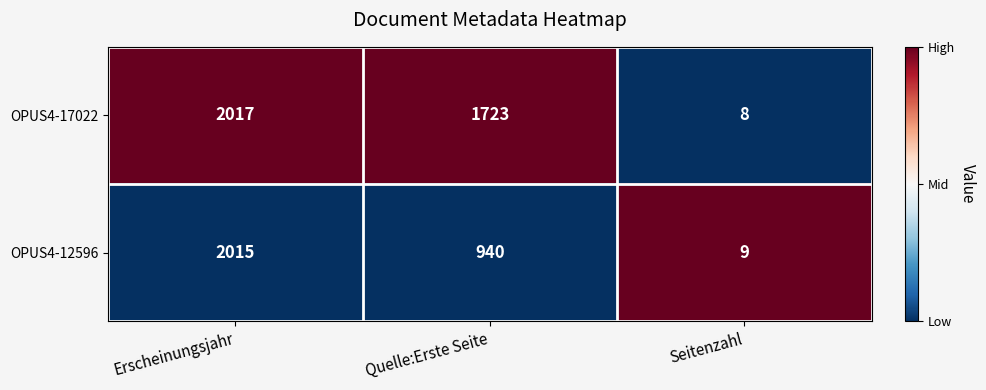

Reading left to right, list all the values displayed in this chart.

OPUS4-17022: Erscheinungsjahr=2017	Quelle:Erste Seite=1723	Seitenzahl=8
OPUS4-12596: Erscheinungsjahr=2015	Quelle:Erste Seite=940	Seitenzahl=9